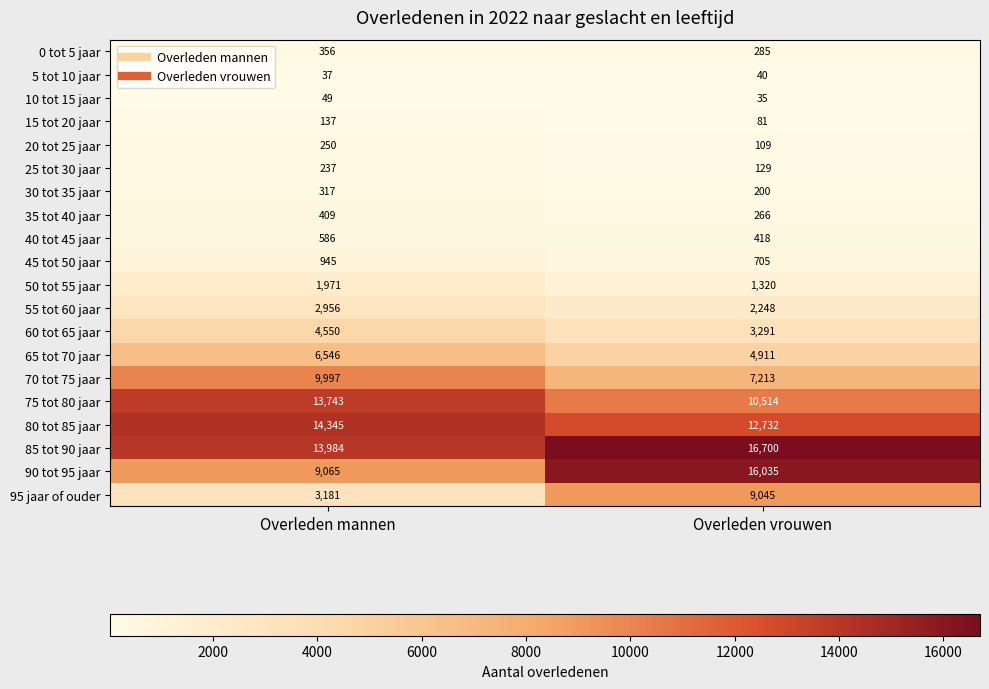

Which category has the highest value in the 75 tot 80 jaar series?

Overleden mannen